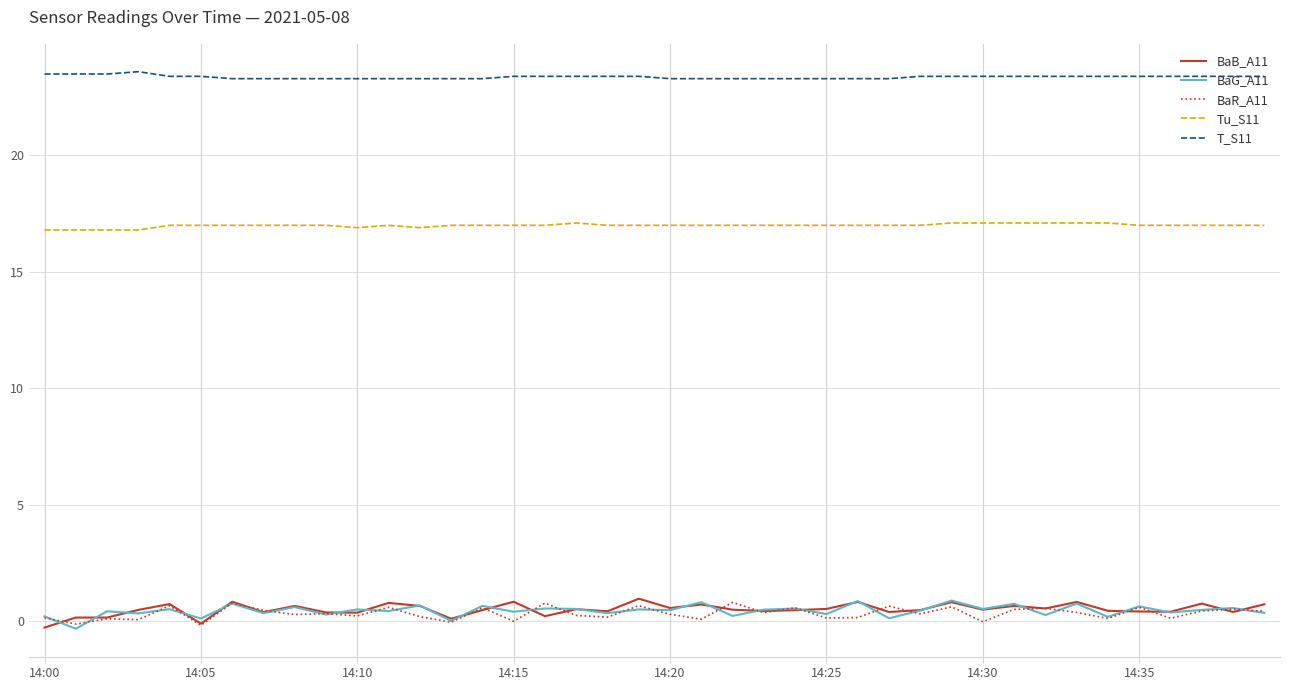

What is the difference between the maximum and minimum values in the BaB_A11 series?

1.2